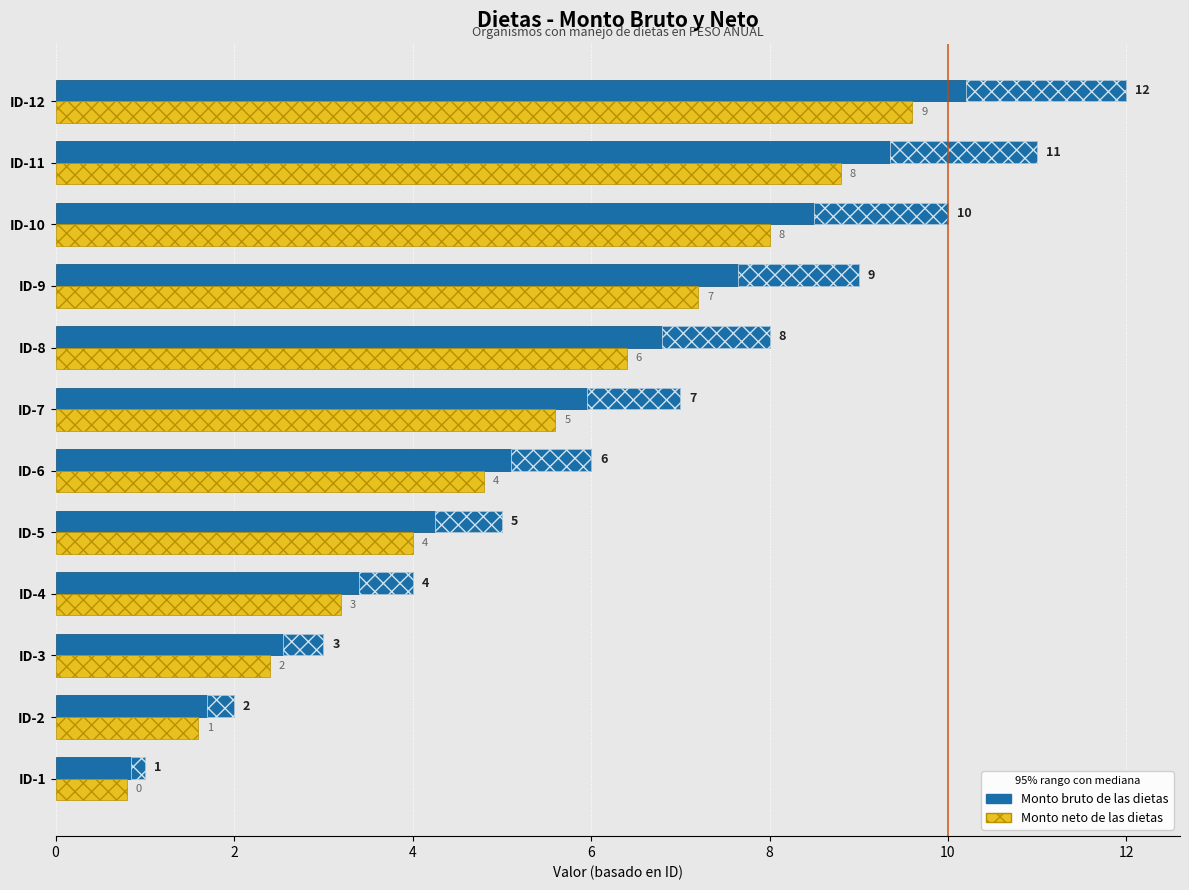

The value of Monto bruto de las dietas at ID-2 is 3.5. True or false?

False